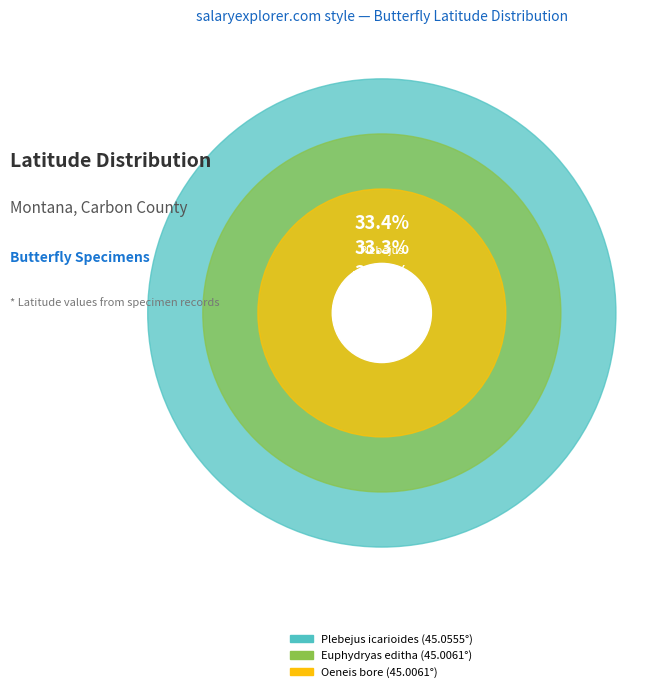

Which category has the biggest portion of the pie?

Plebejus icarioides